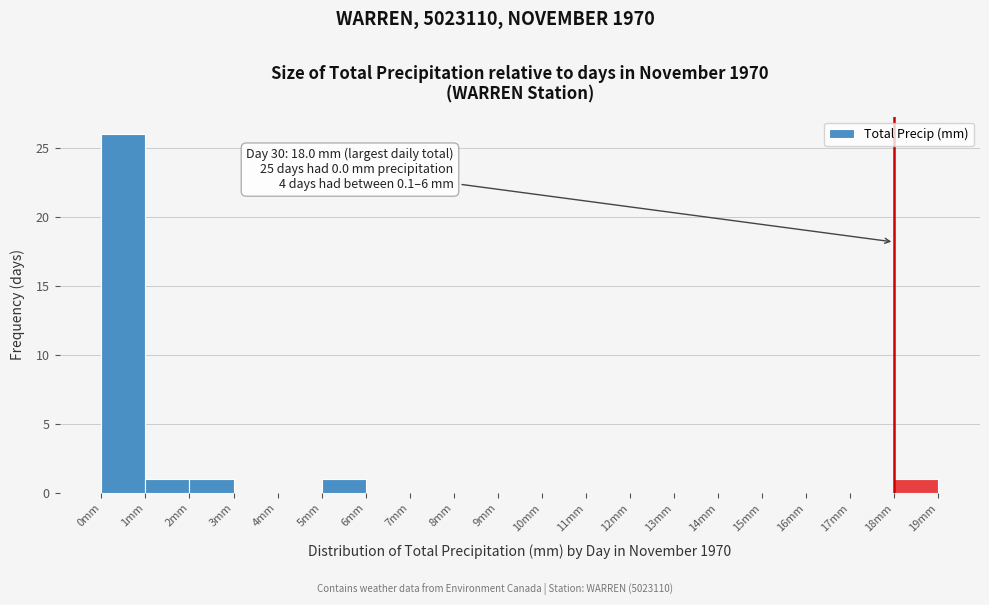

Which range on the x-axis has the tallest bar?

0 to 1